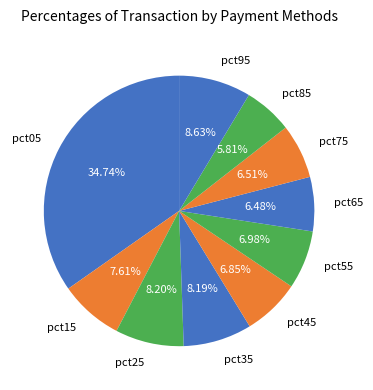

The pct75 slice represents 14% of the pie. True or false?

False